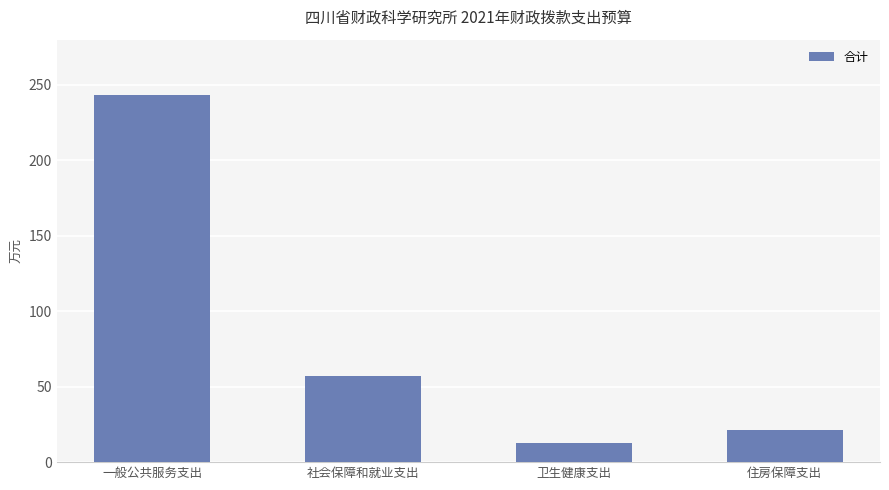

Rank the categories by value from highest to lowest.

一般公共服务支出, 社会保障和就业支出, 住房保障支出, 卫生健康支出